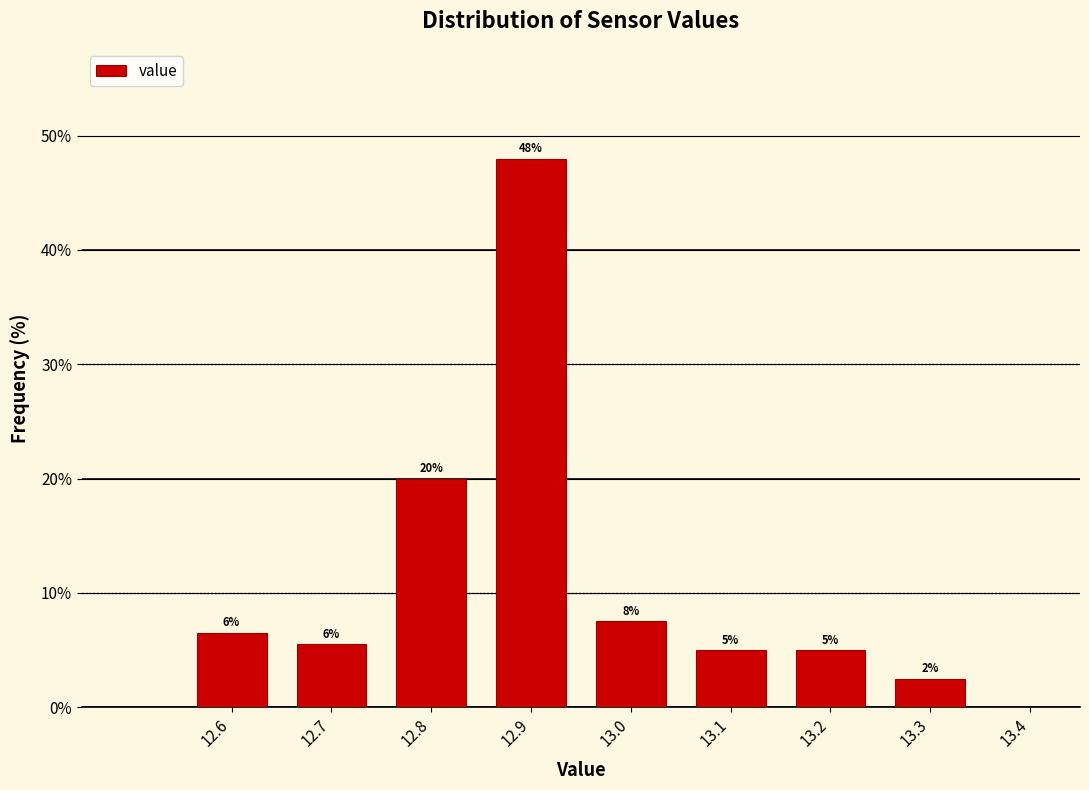

Over which range of the x-axis is the bar tallest?

12.85 to 12.95